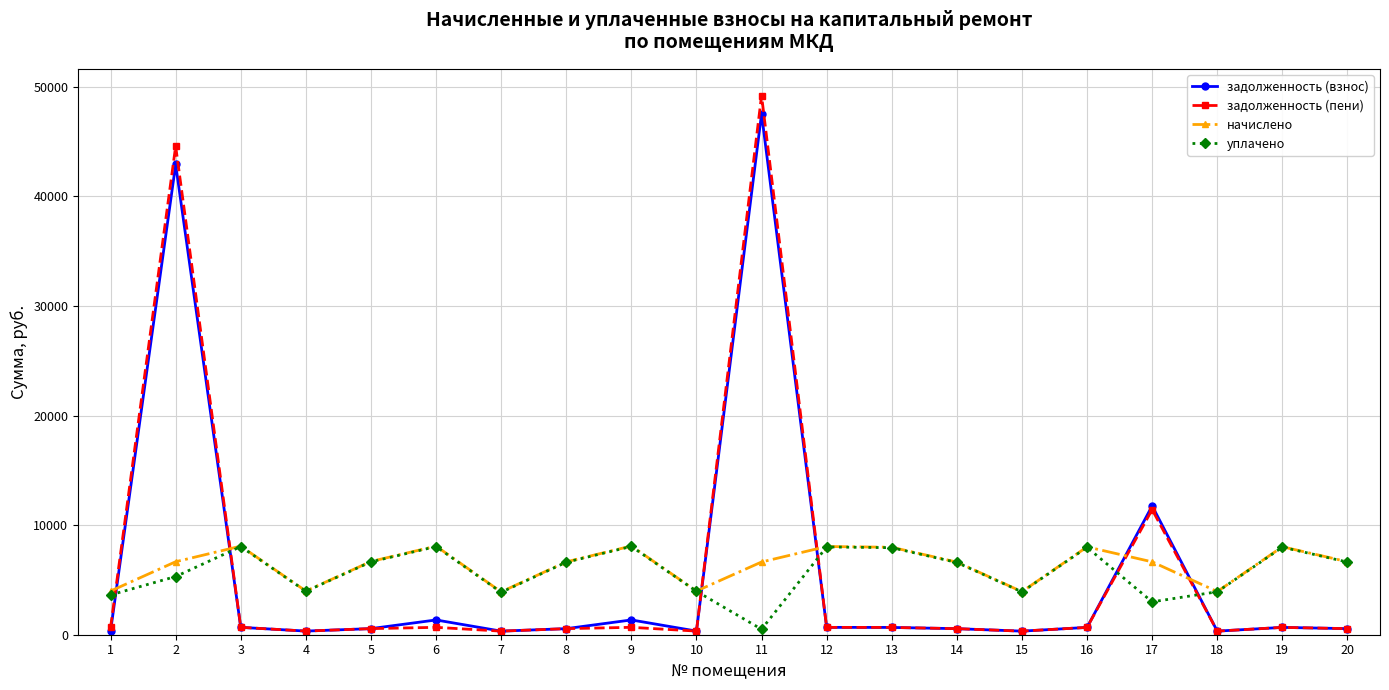

Which series has the largest range (max minus min)?

задолженность (пени)